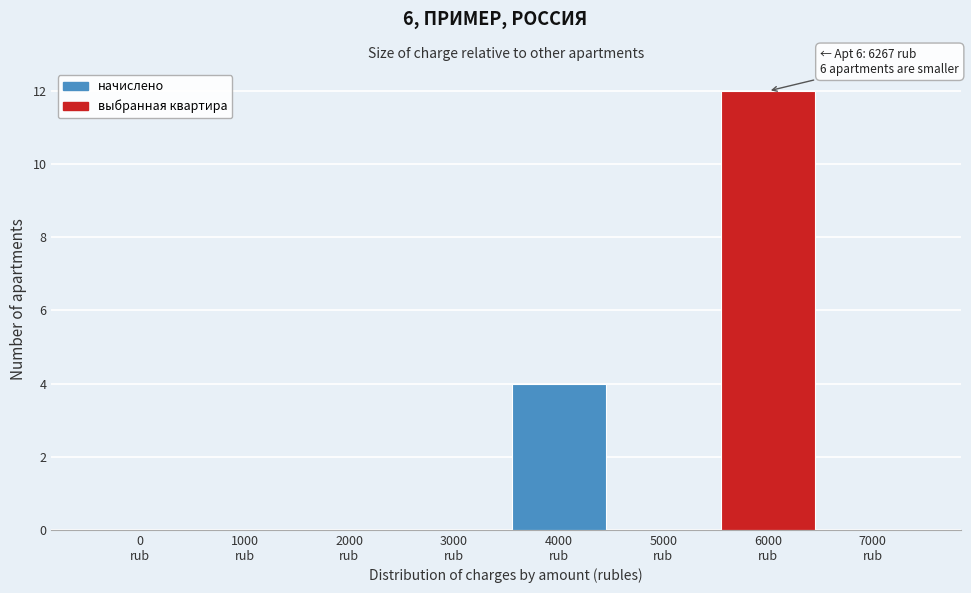

What is the maximum value shown in the chart?

12